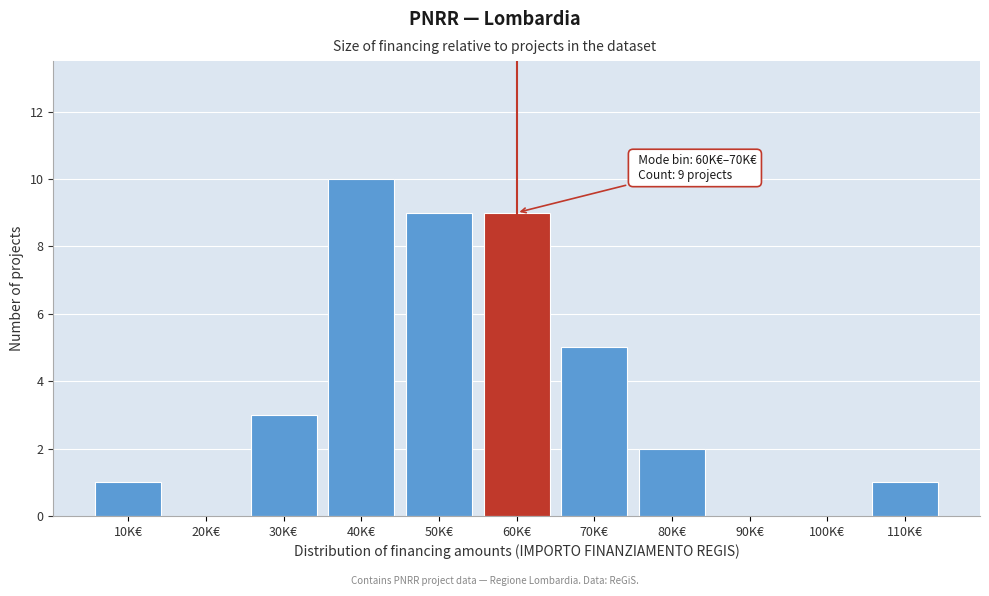

Reading left to right, what are all the values shown in this chart?

10K€=1	20K€=0	30K€=3	40K€=10	50K€=9	60K€=9	70K€=5	80K€=2	90K€=0	100K€=0	110K€=1